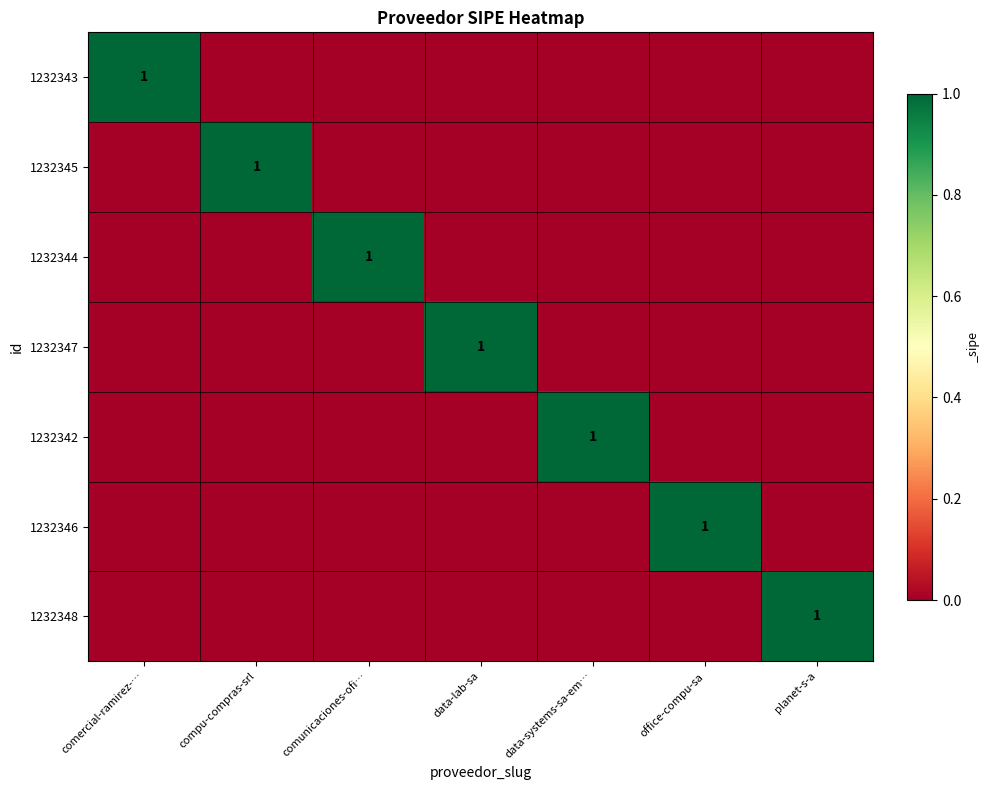

Which has a higher value, comunicaciones-ofi… or data-lab-sa?

comunicaciones-ofi…